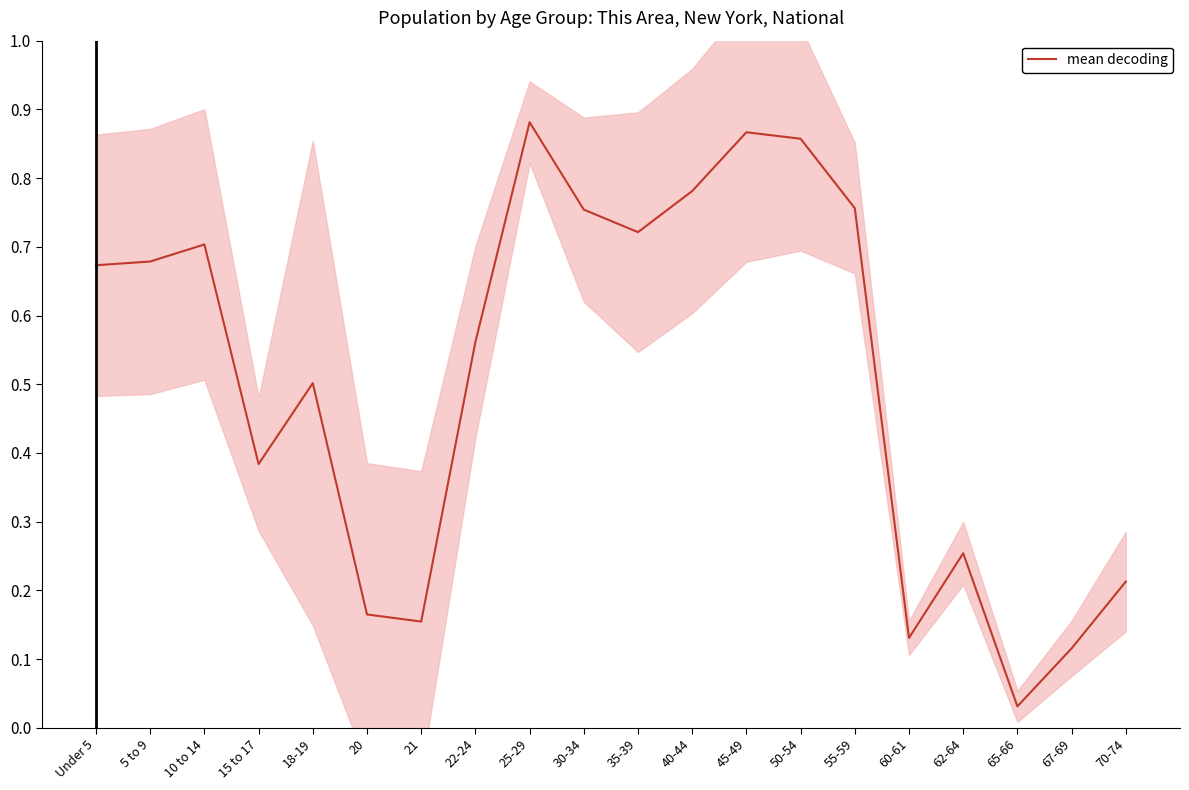

True or false: the data shows 0.2 at 70-74.

True